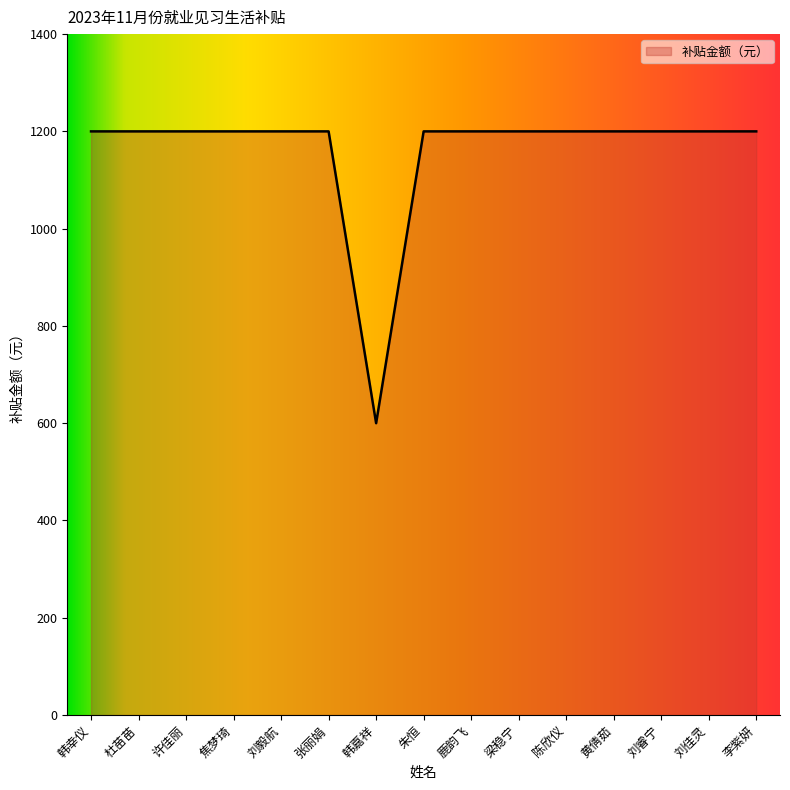

The value at 张丽娟 is 1882. True or false?

False